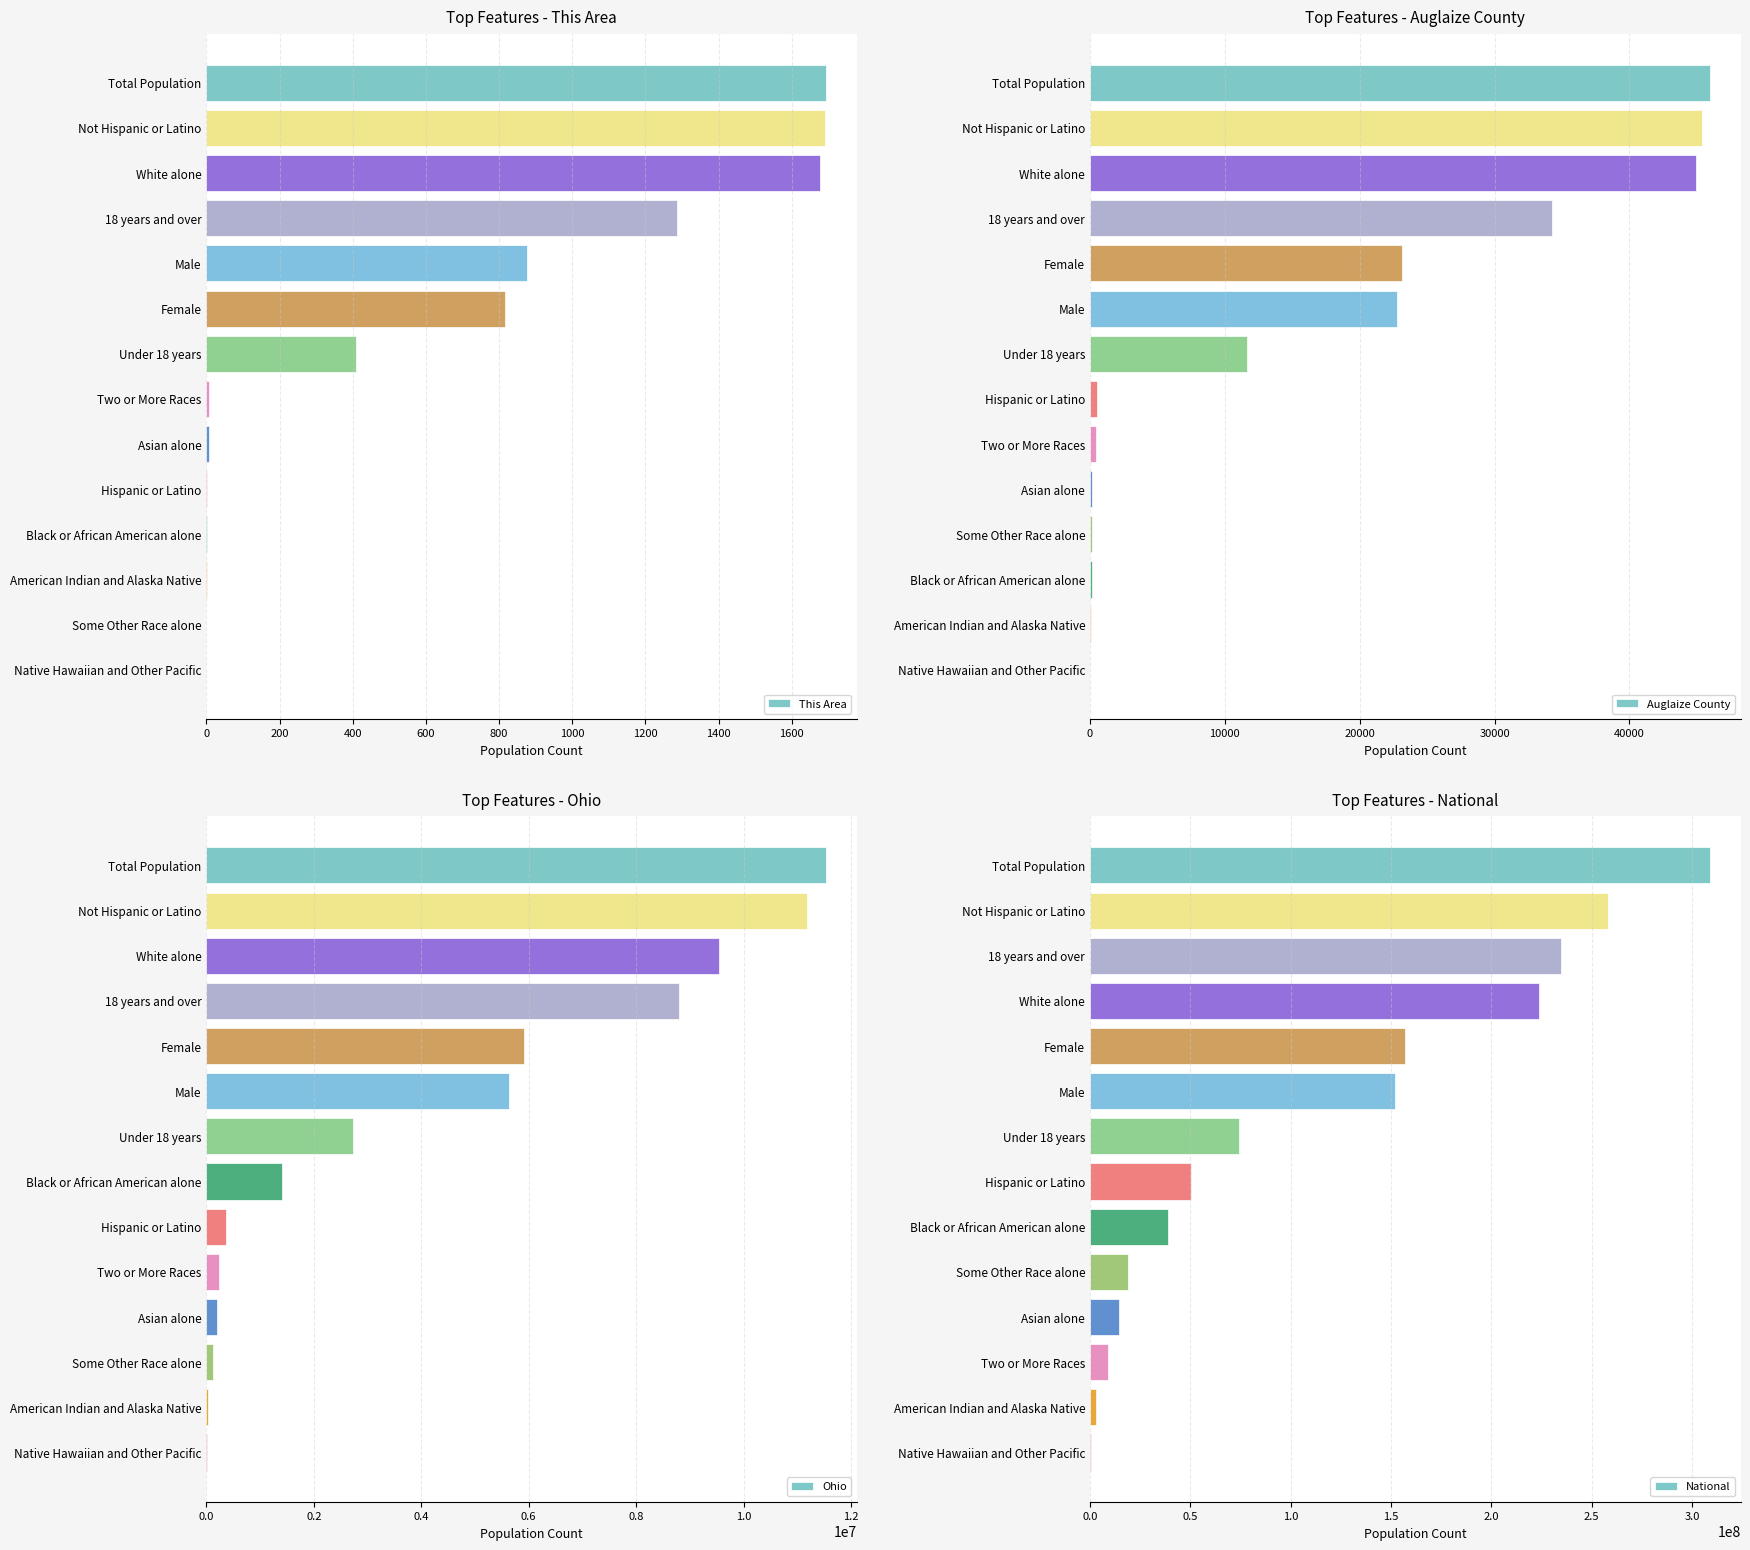

What is the highest value of the This Area series?

1694